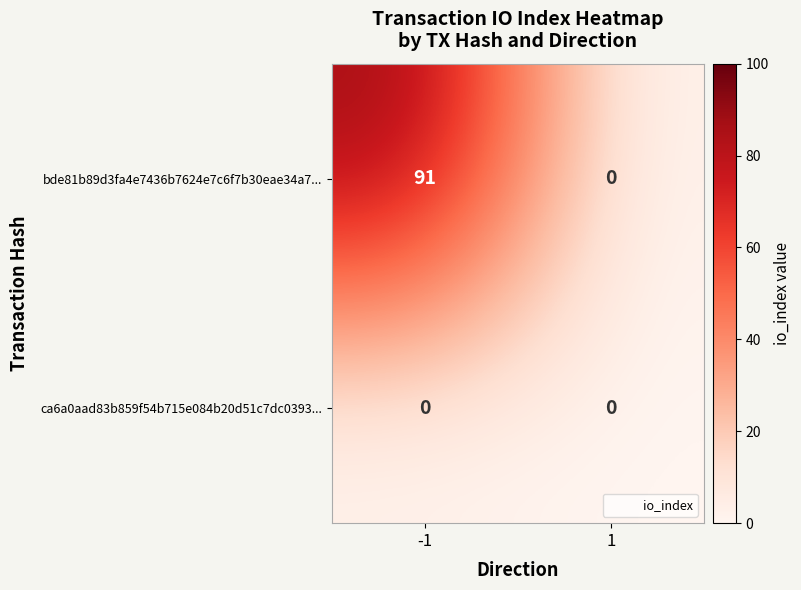

Which series changed the most between -1 and 1?

bde81b89d3fa4e7436b7624e7c6f7b30eae34a7...